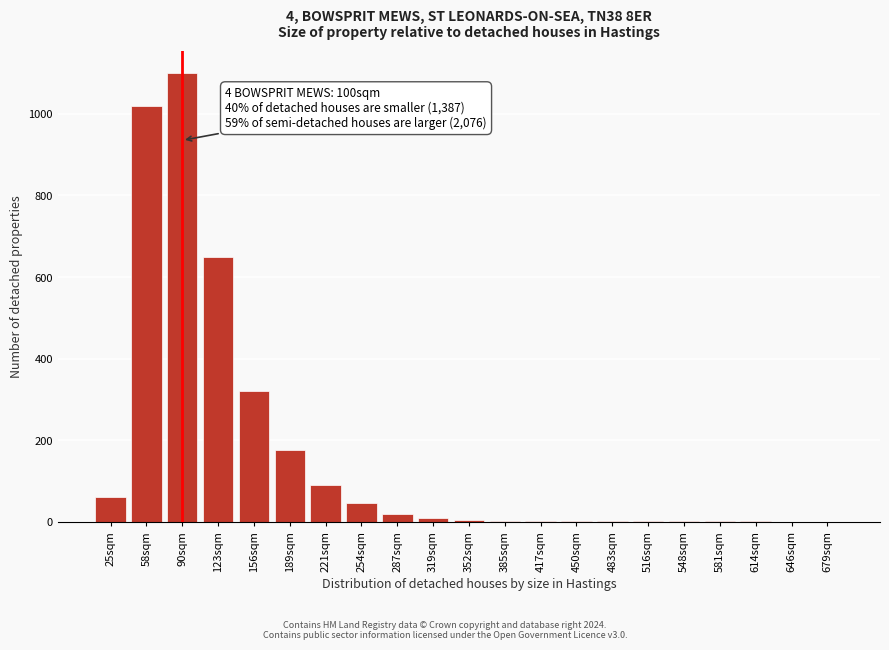

The value at 156sqm is 320. True or false?

True